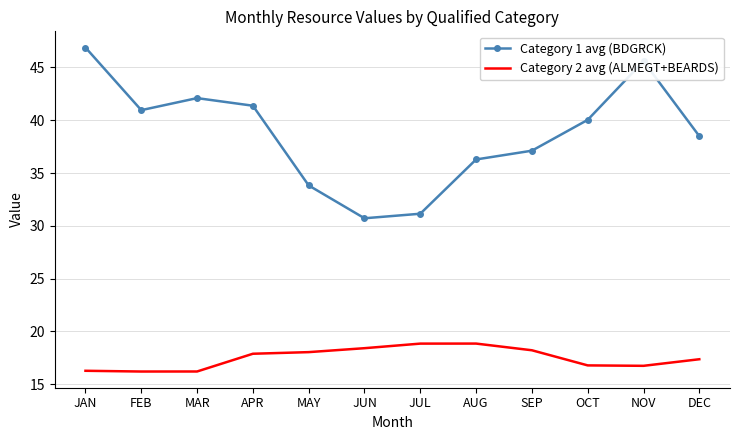

What is the difference between the maximum and minimum values in the Category 1 avg (BDGRCK) series?

16.2